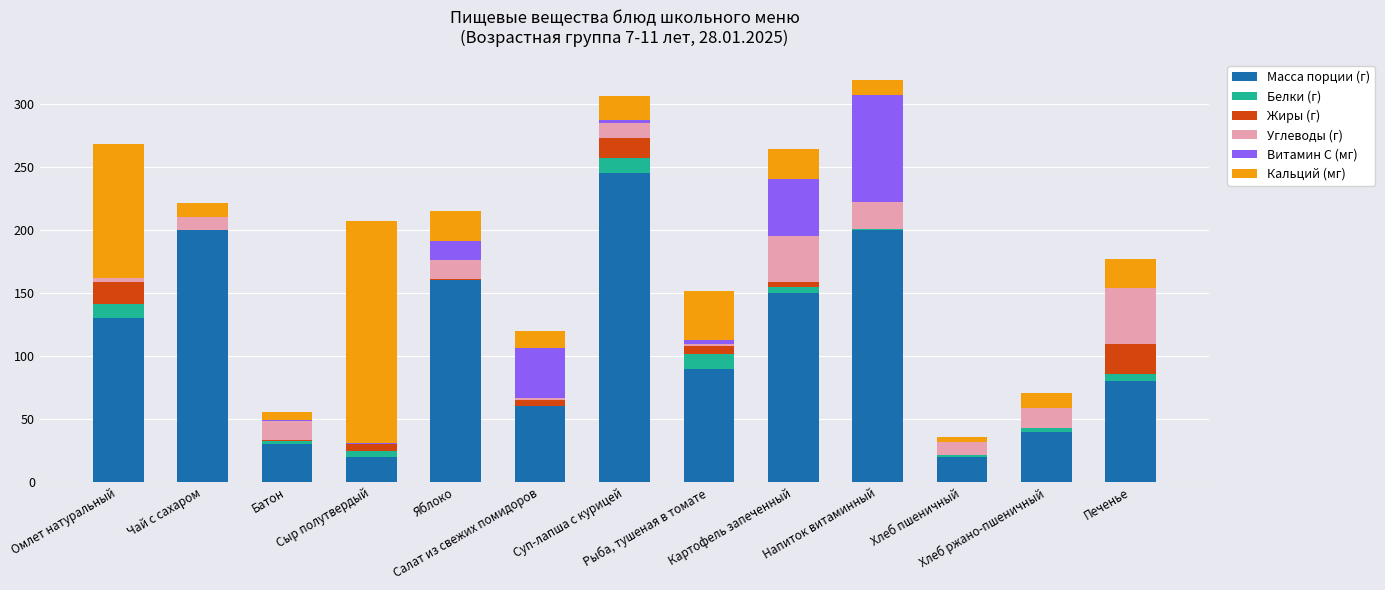

What are all the series names shown in the legend?

Масса порции (г), Белки (г), Жиры (г), Углеводы (г), Витамин C (мг), Кальций (мг)